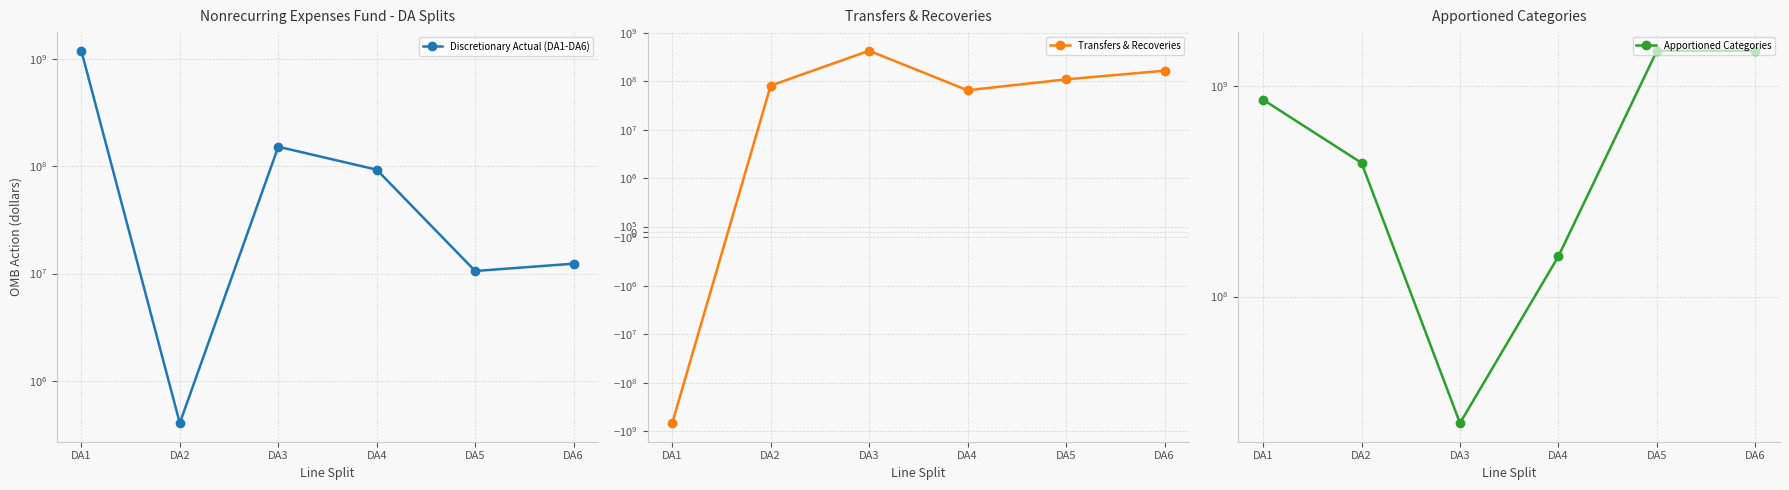

Between which two adjacent categories do Transfers & Recoveries and Discretionary Actual (DA1-DA6) first intersect?

DA1 and DA2